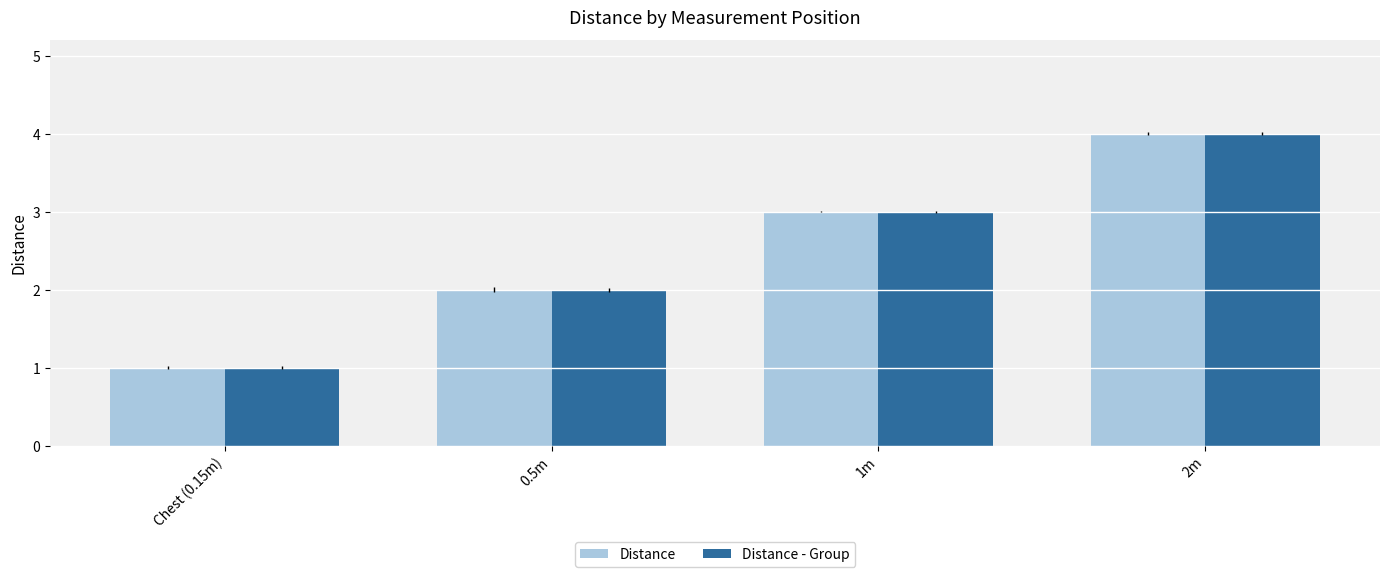

What are all the series names shown in the legend?

Distance, Distance - Group